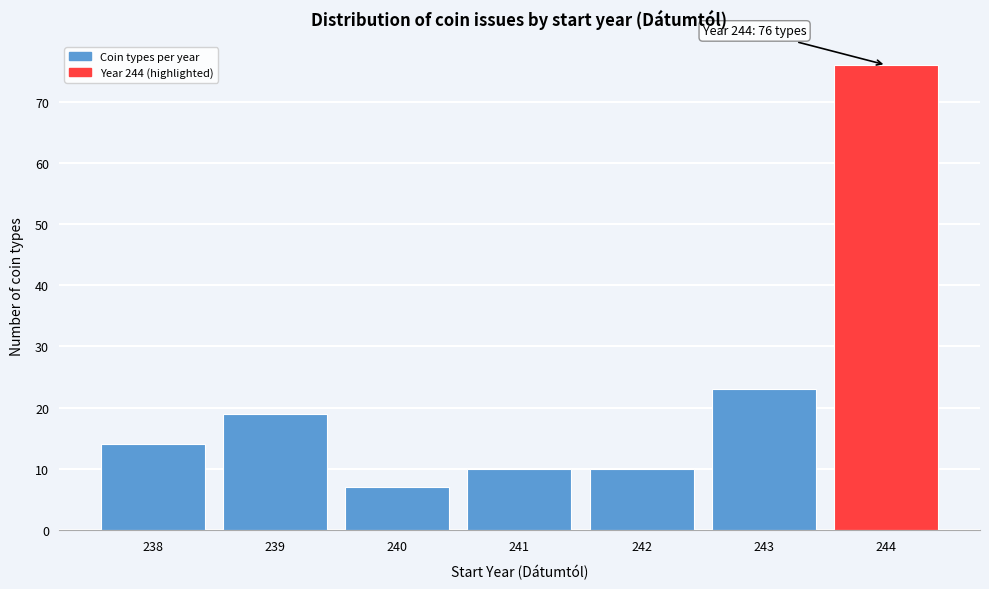

Reading right to left, transcribe all the data shown in this chart.

244=76	243=23	242=10	241=10	240=7	239=19	238=14